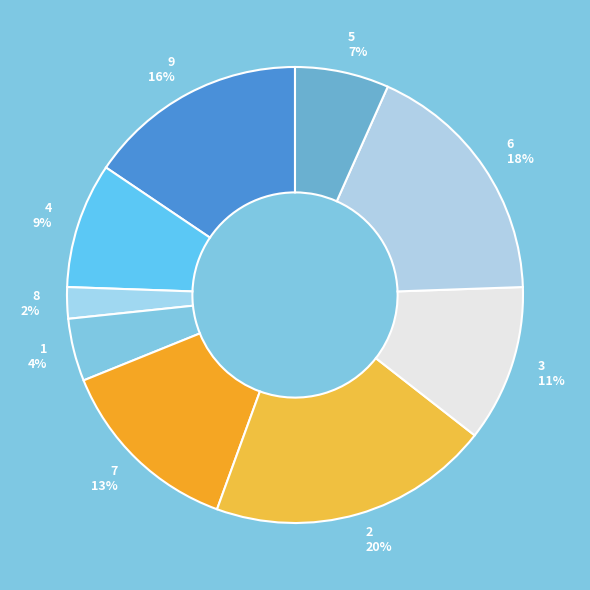

Is the sum of 1 4% and 8 2% greater than half?

No